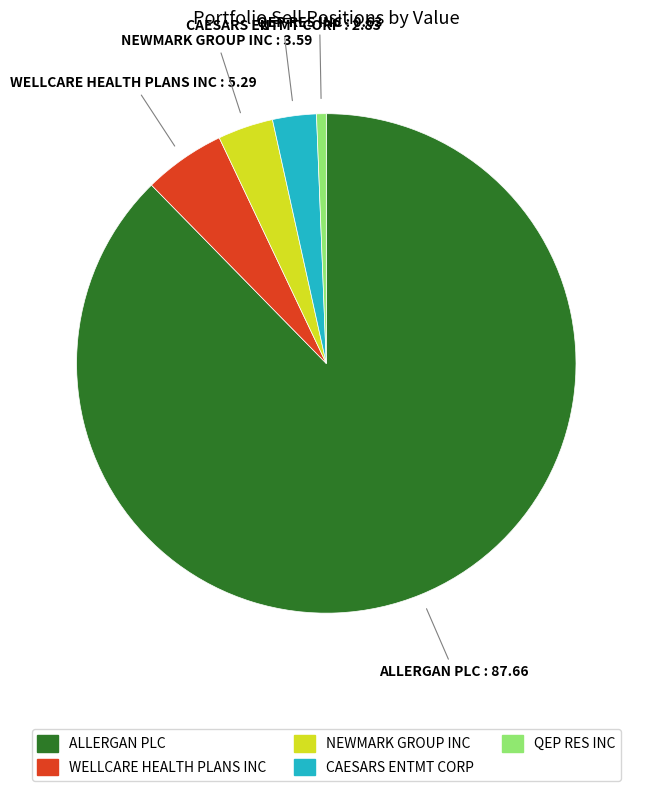

Does ALLERGAN PLC account for over 50% of the chart?

Yes